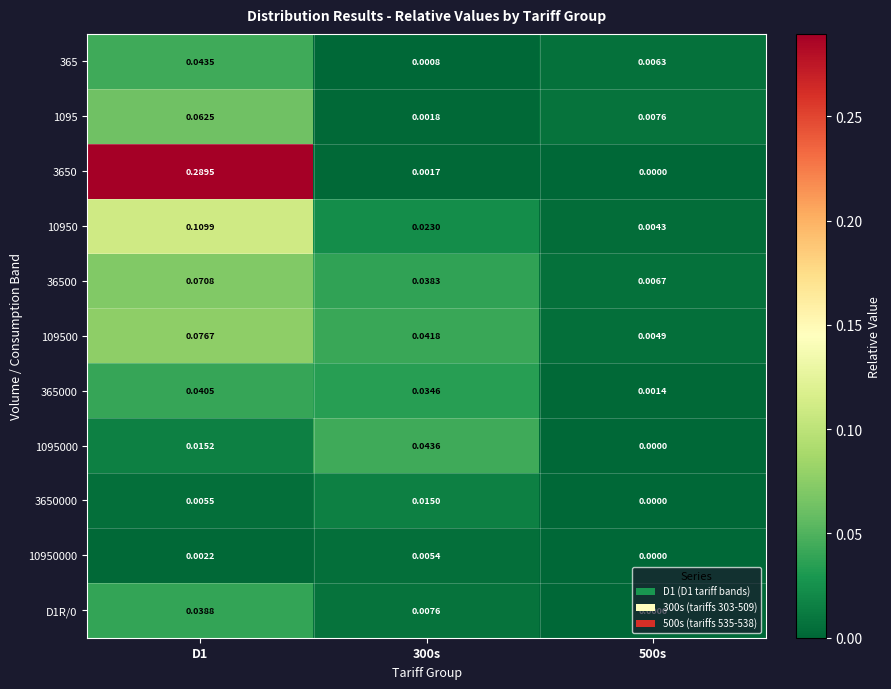

Is the value of D1R/0 at 300s greater than the value of 1095000 at 500s?

Yes